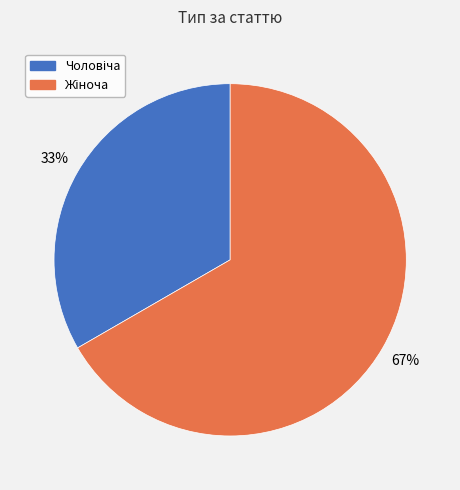

To the nearest percent, what is the average slice percentage?

50%